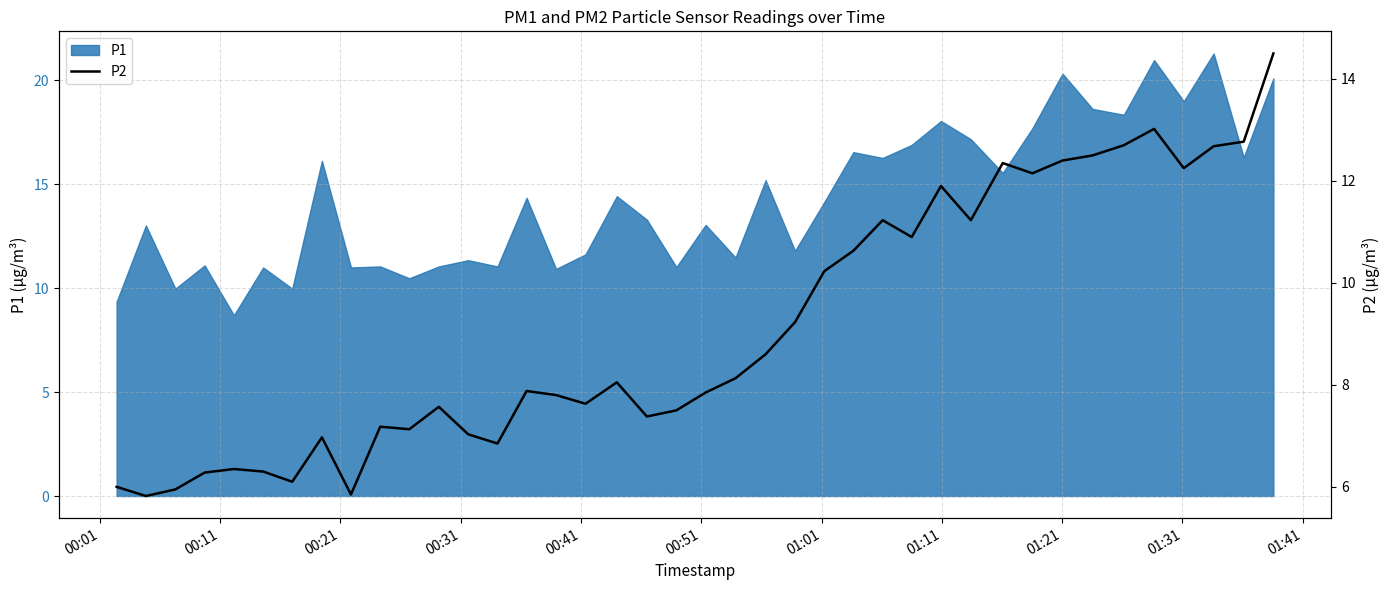

What is the maximum value for P1?

21.3